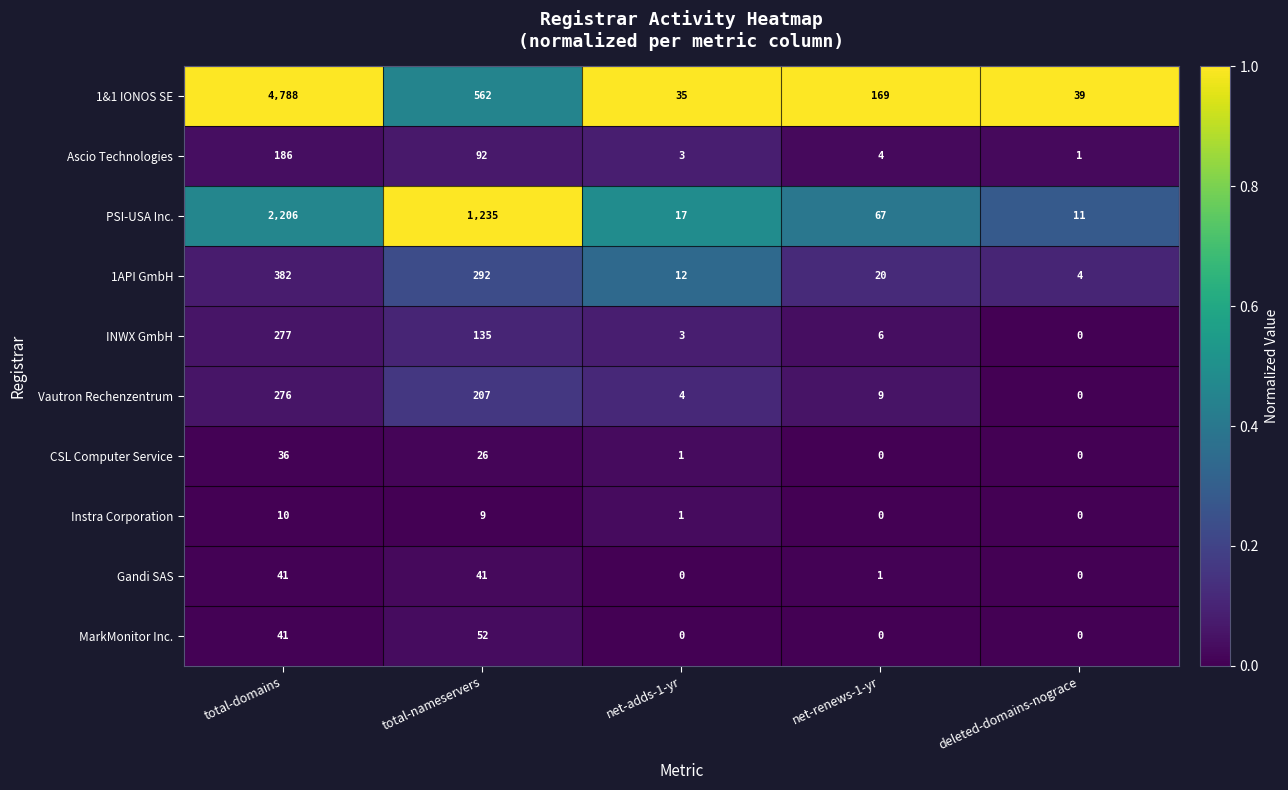

What is the total value across all series at net-renews-1-yr?

276